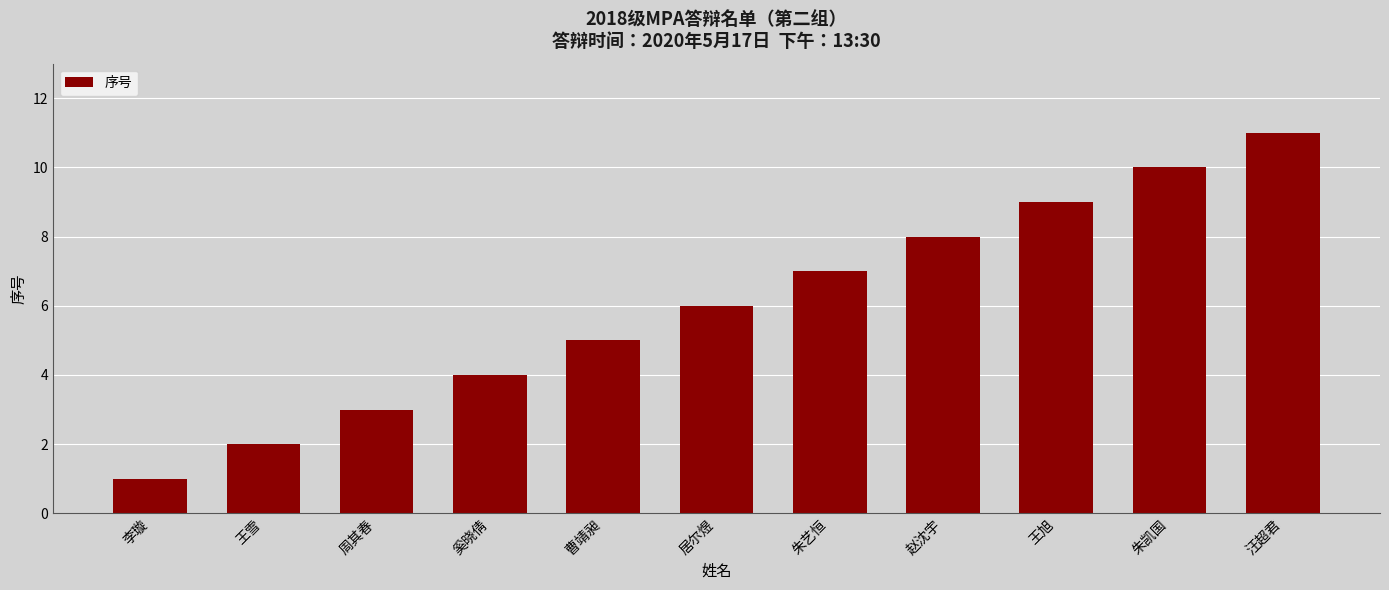

What is the label of the 4th bar from the left?

奚晓倩